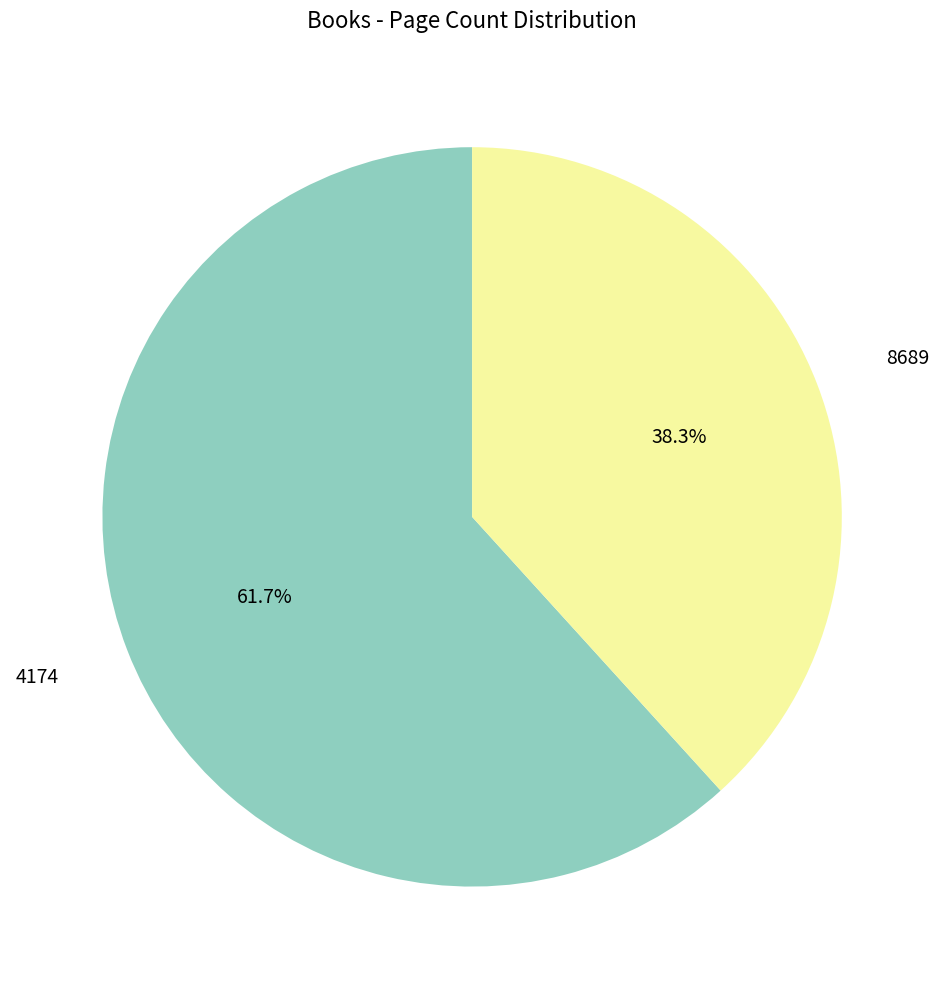

Does any single category account for the majority?

Yes